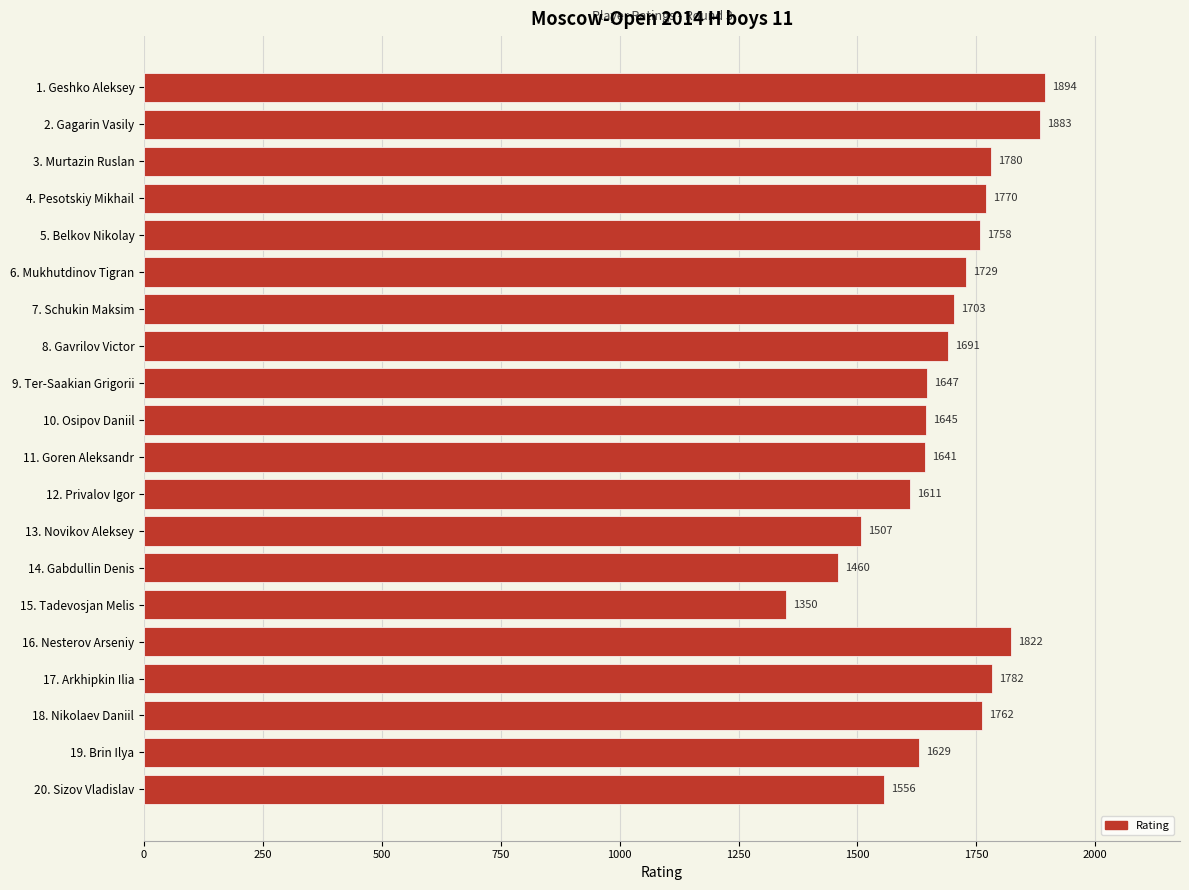

At which label is the value closest to 1622?

19. Brin Ilya